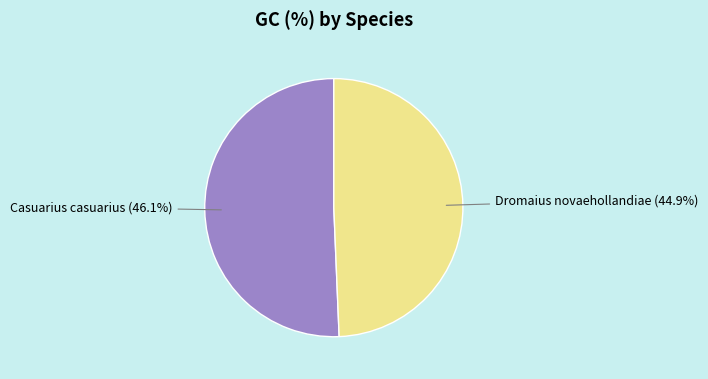

Is it true that Casuarius casuarius is 40% of the pie?

False